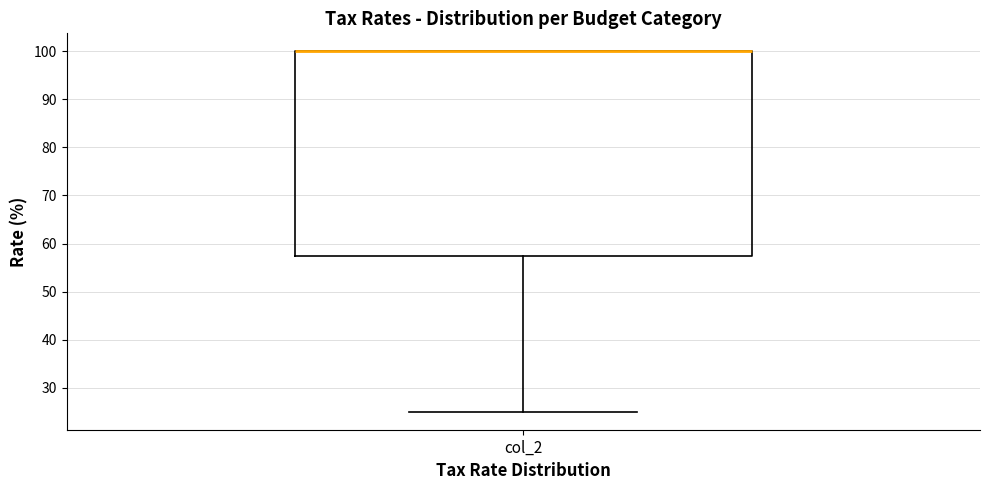

Where is the upper edge of the box for col_2 on the y-axis? The values are not printed on the chart, so give them approximately, as read against the axis.

100